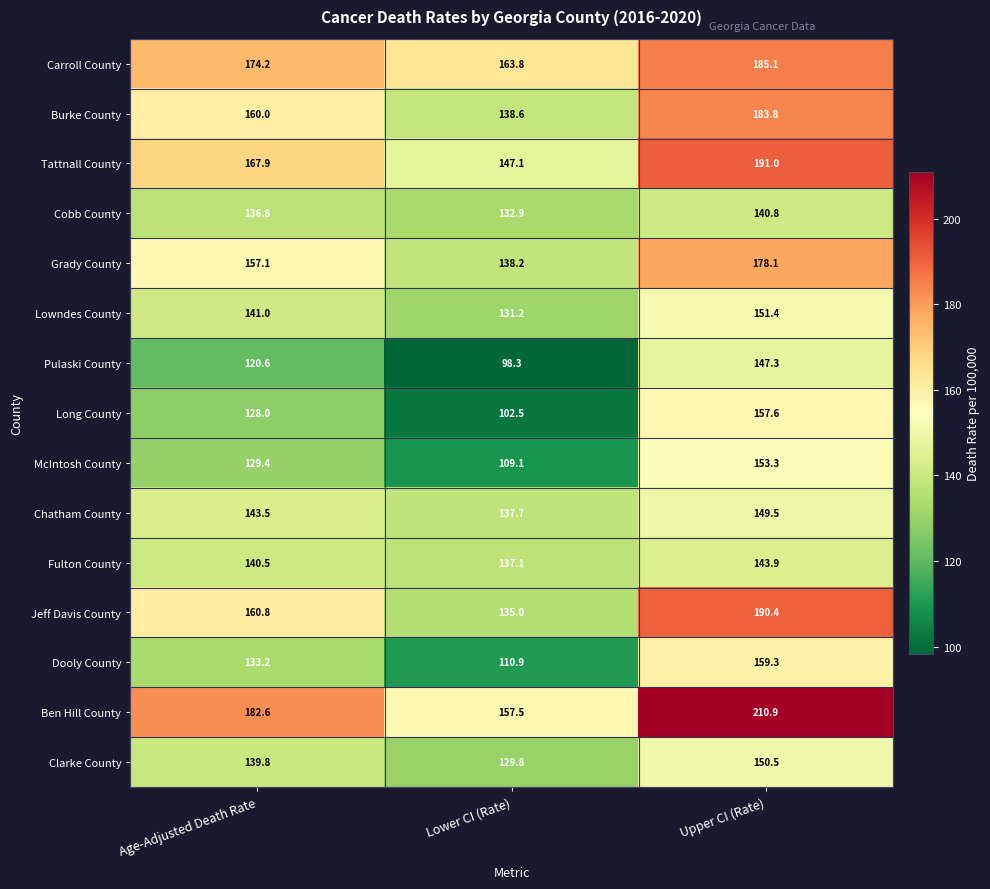

What is the sum of the Chatham County values at Upper CI (Rate) and Lower CI (Rate)?

287.2